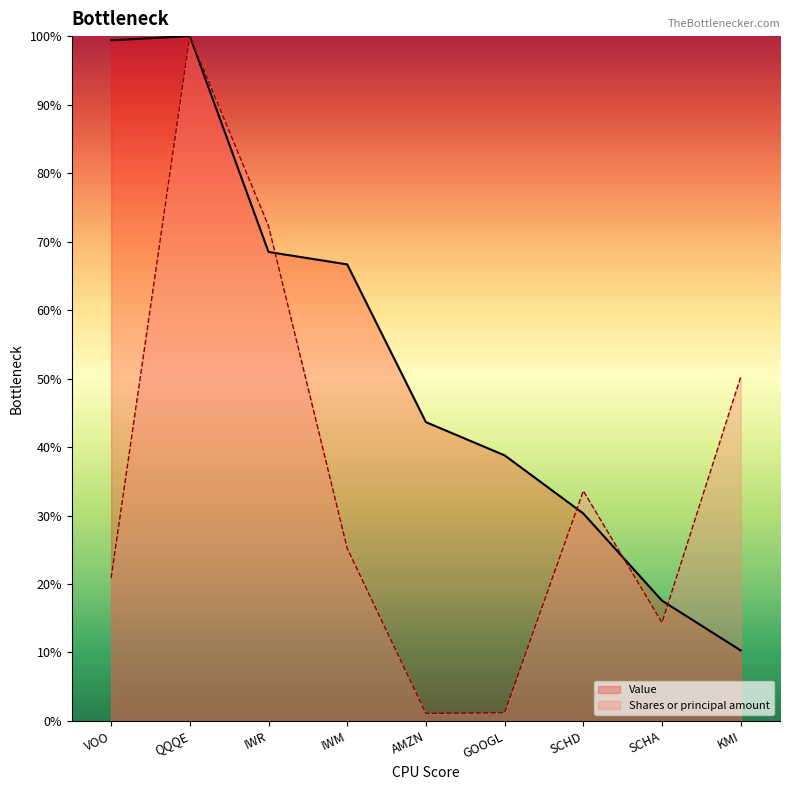

How many data points in Shares or principal amount are less than 25?

4